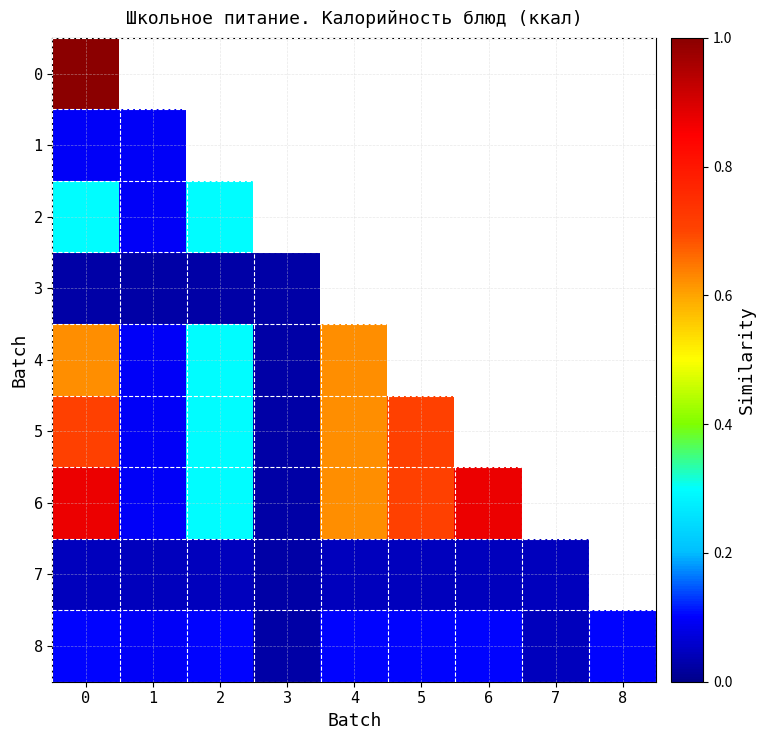

What is the sum of all 8 values?

0.8